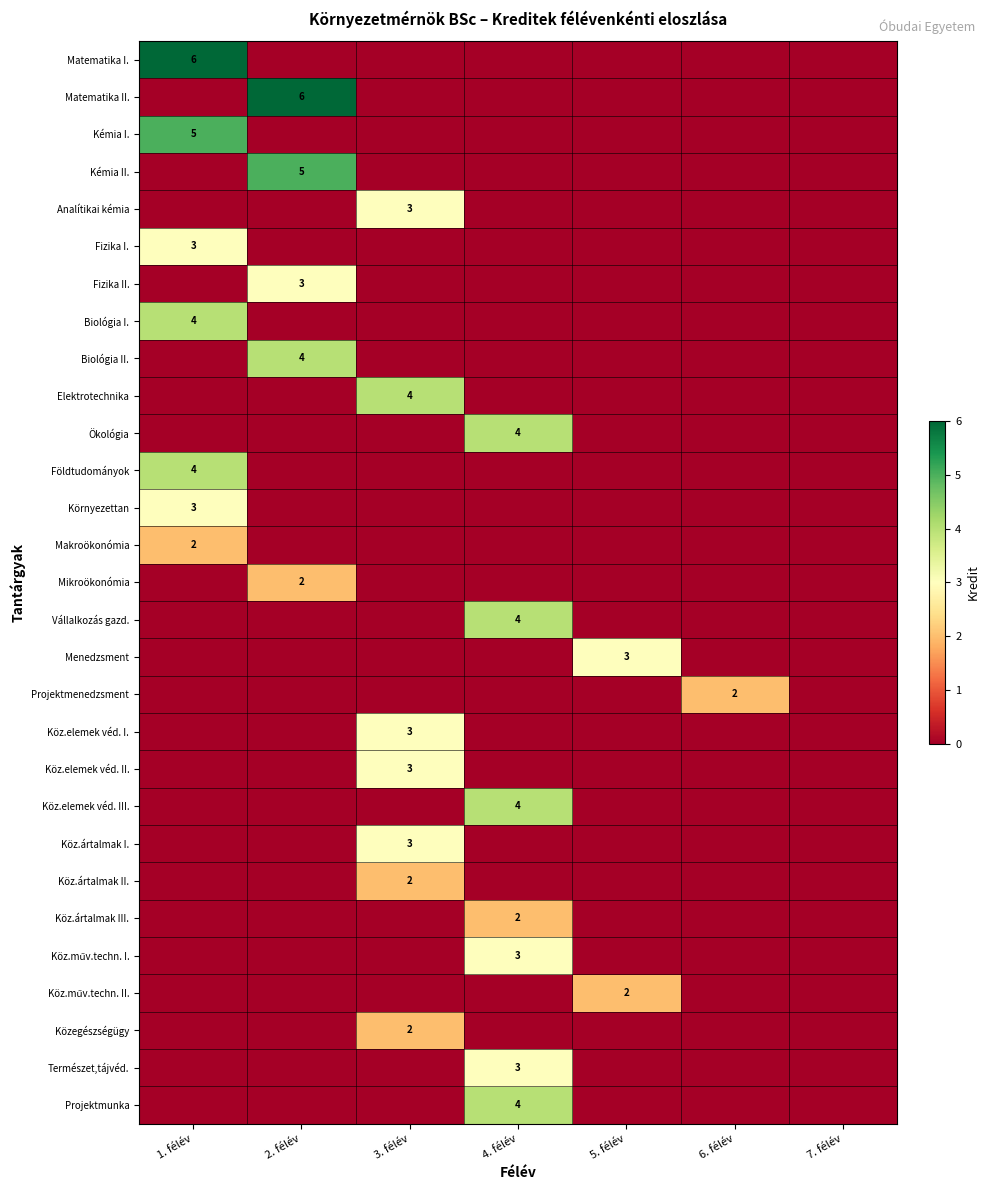

The Fizika I. series shows 1 at 1. félév. True or false?

False